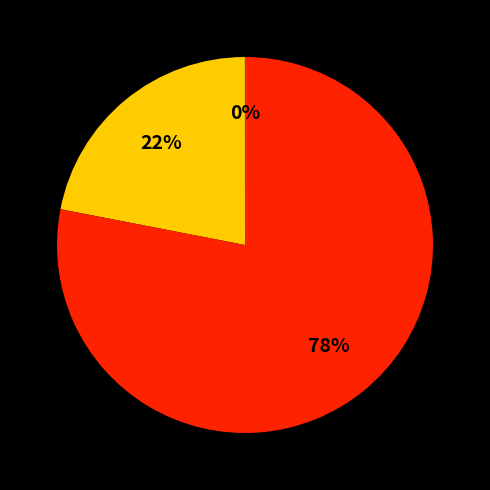

Is there any slice that represents more than half of the pie?

Yes